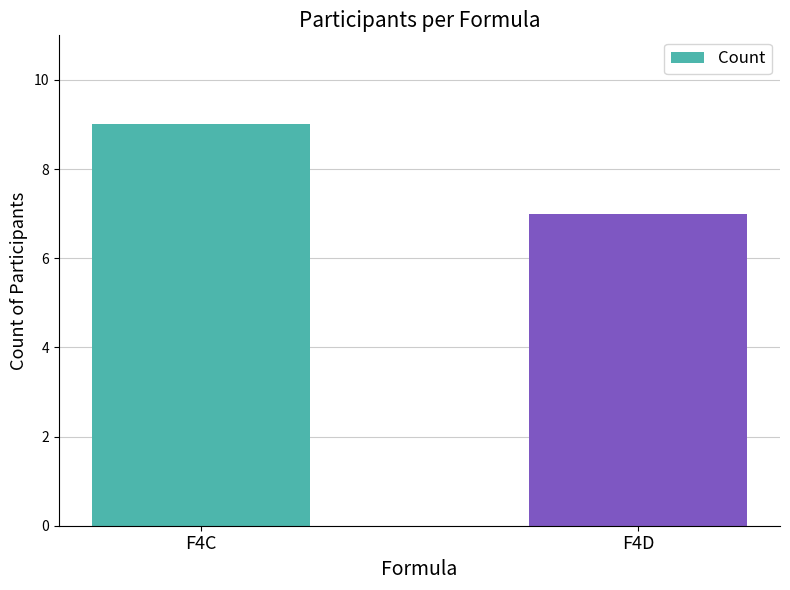

Reading right to left, what are all the values shown in this chart?

F4D=7	F4C=9